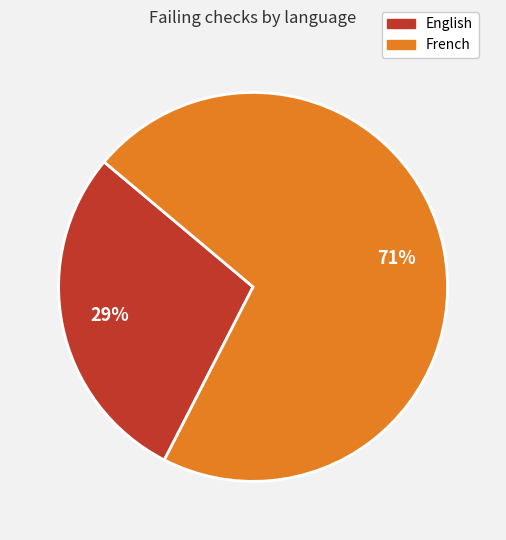

Which category has the smallest portion of the pie?

English